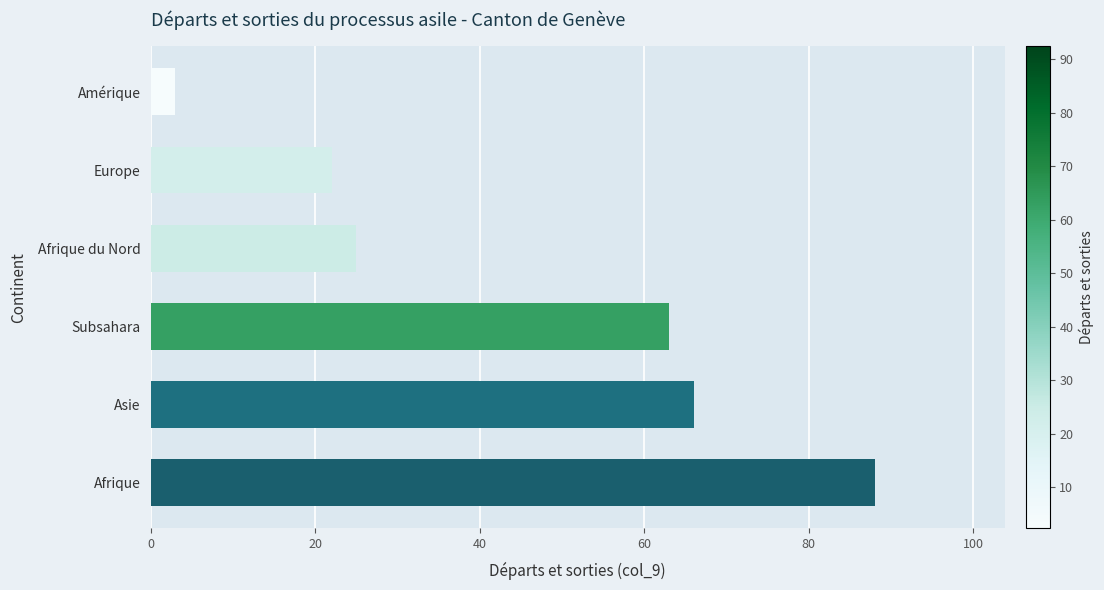

True or false: the data shows 3 at Amérique.

True